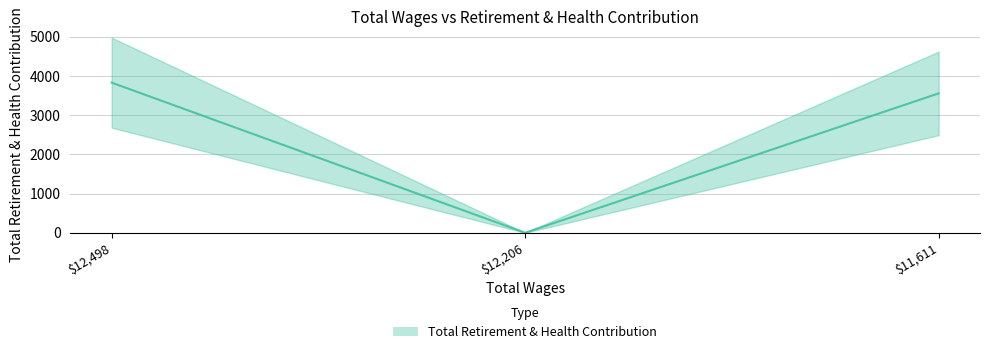

Which label corresponds to the smallest value in the chart?

$12,206